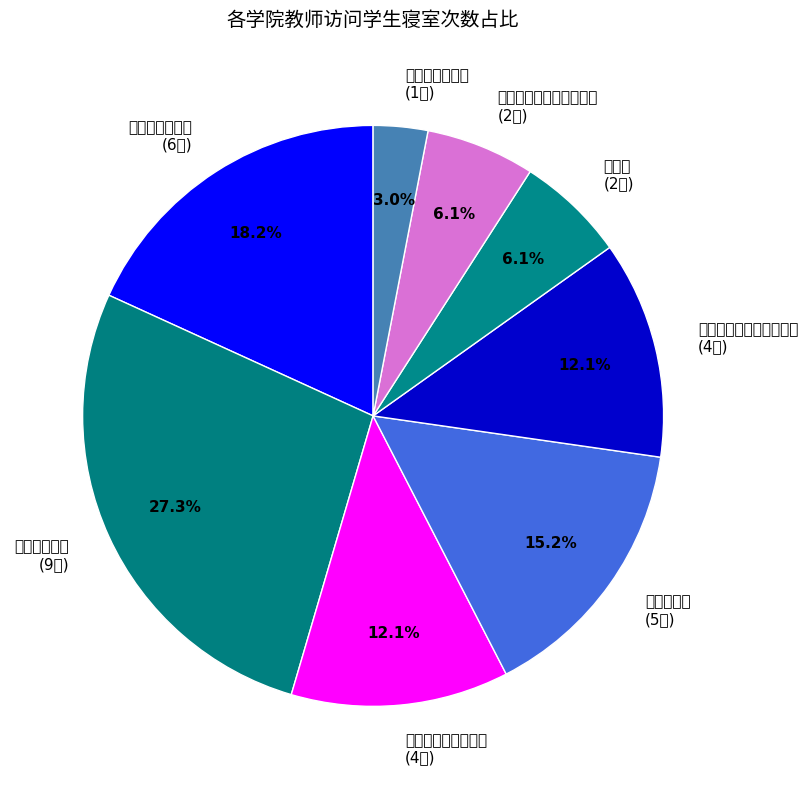

To the nearest percent, what is the average slice percentage?

12%